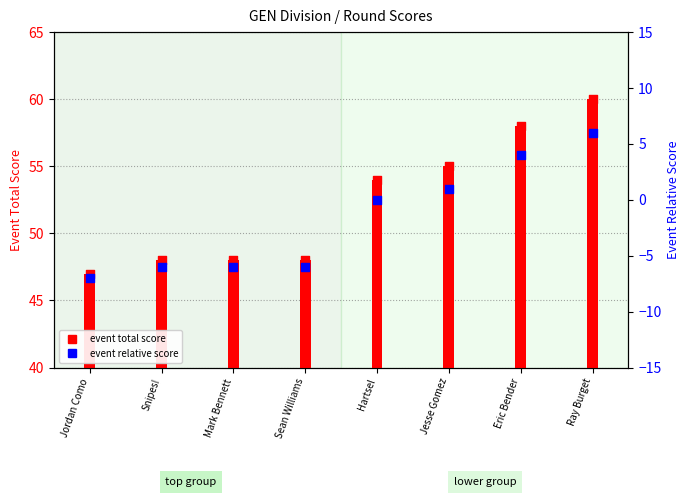

What is the total value across all series at Snipes!?

42